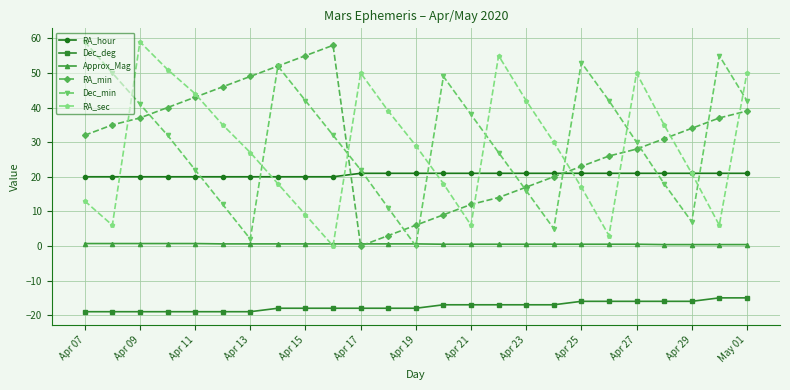

In Dec_min, how many points are lower than both neighbors (excluding endpoints)?

4